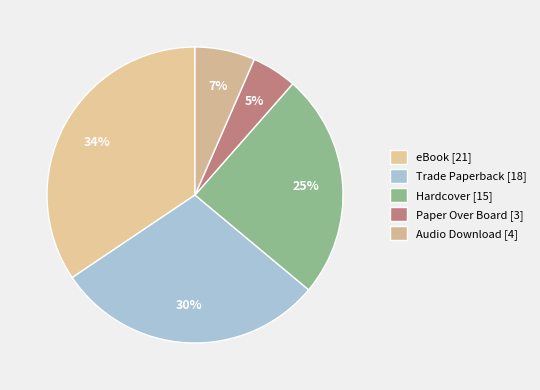

True or false: Trade Paperback accounts for 22% of the total.

False